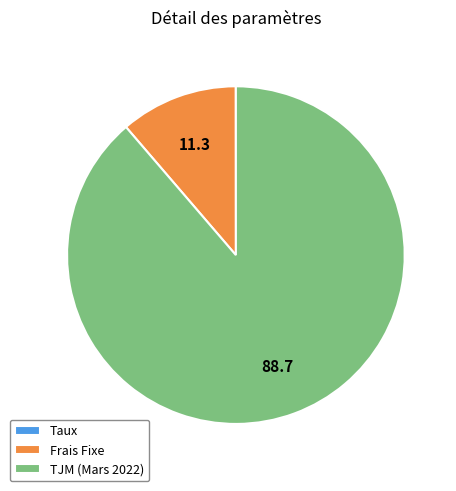

Which slice is the largest?

TJM (Mars 2022)